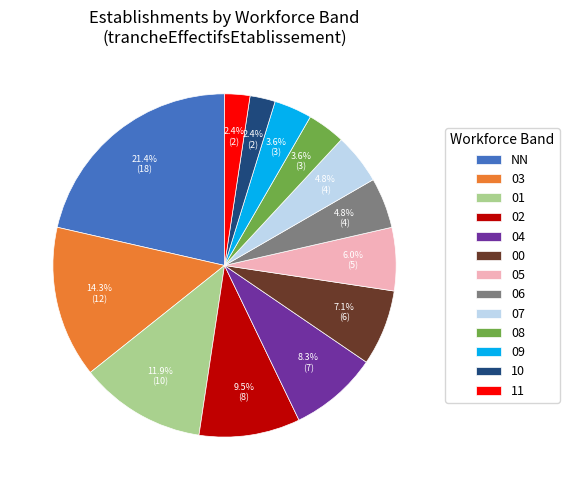

How much of the chart is everything except 10?

97.6%